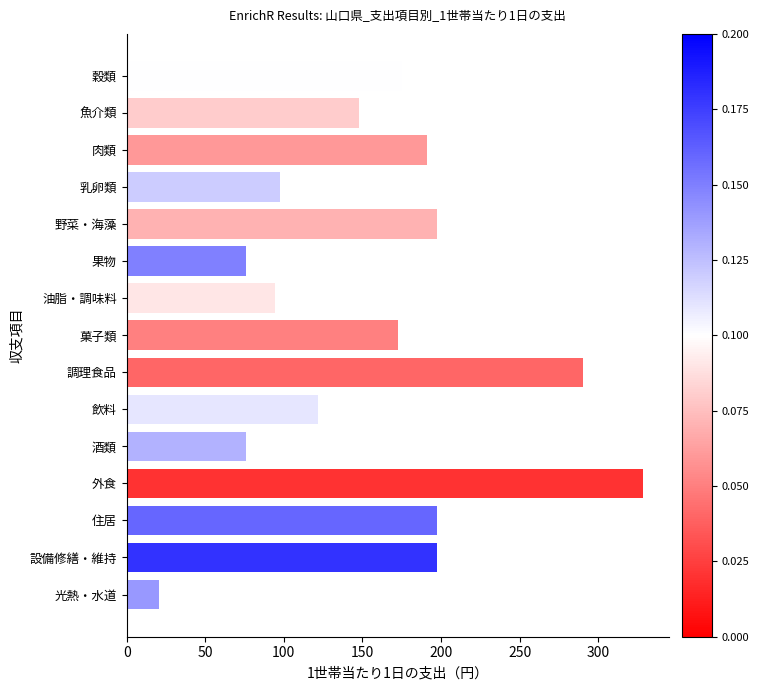

What position from the top is 飲料?

10